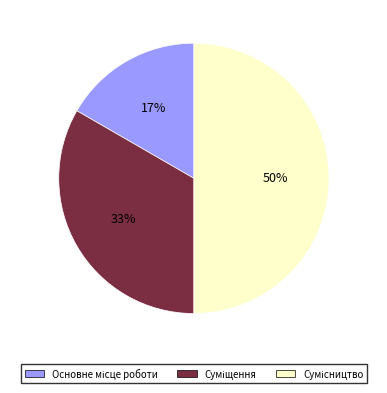

To the nearest percent, what is the difference between the largest and smallest slice percentages?

33%